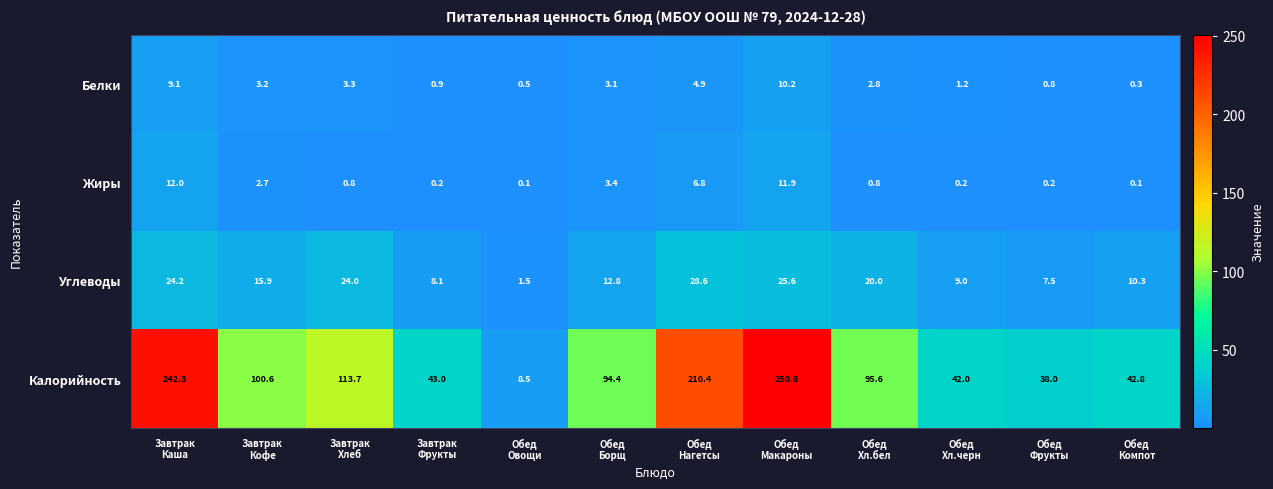

Which series has the widest spread of values?

Калорийность